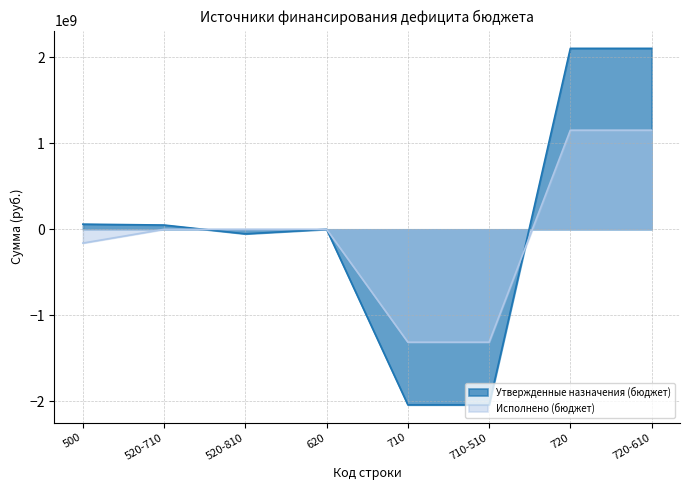

What is the total value across all series at 720-610?

3258847020.9